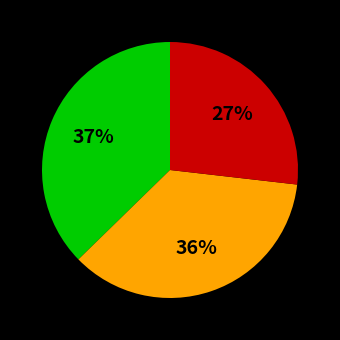

Is there any slice that represents more than half of the pie?

No